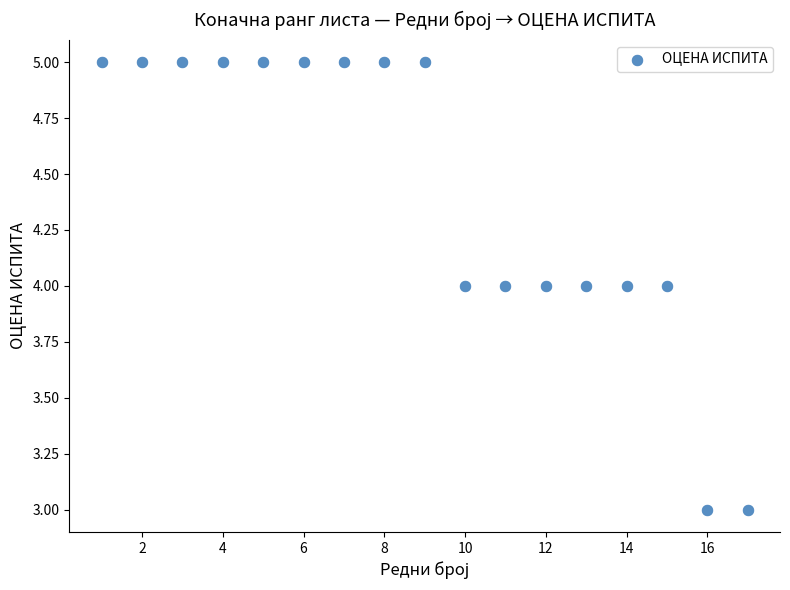

List the coordinates of all points as (X, Y) pairs, reading left to right.

(1, 5)  (2, 5)  (3, 5)  (4, 5)  (5, 5)  (6, 5)  (7, 5)  (8, 5)  (9, 5)  (10, 4)  (11, 4)  (12, 4)  (13, 4)  (14, 4)  (15, 4)  (16, 3)  (17, 3)